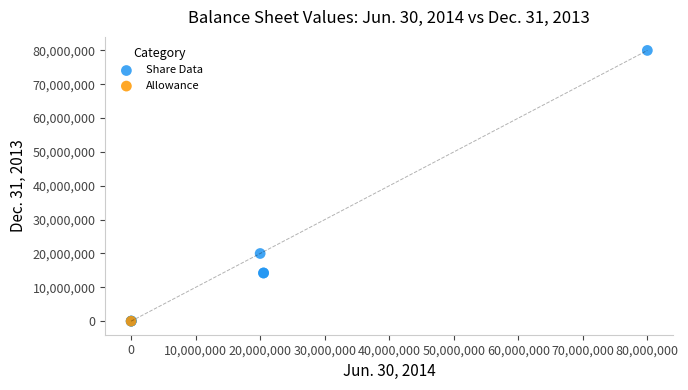

What are all the series names shown in the legend?

Share Data, Allowance